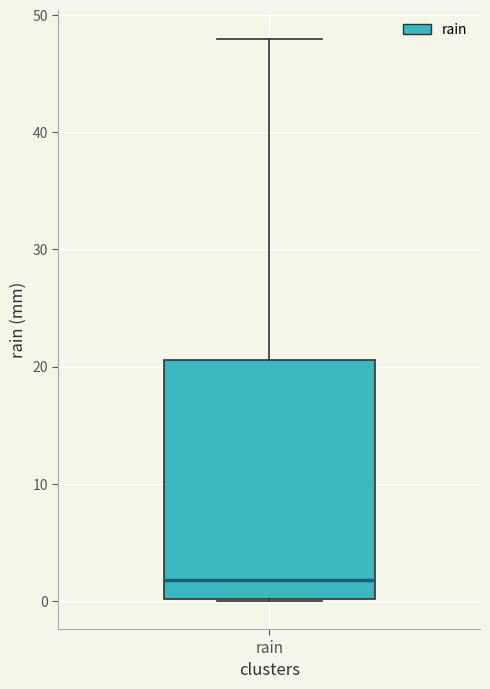

Transcribe this box plot: give where the median line is, the range the box spans, and where the two whiskers end, as read against the y-axis. The values are not printed on the chart, so give them approximately, as read against the axis.

median 2, box 0 to 21, whiskers 0 to 48